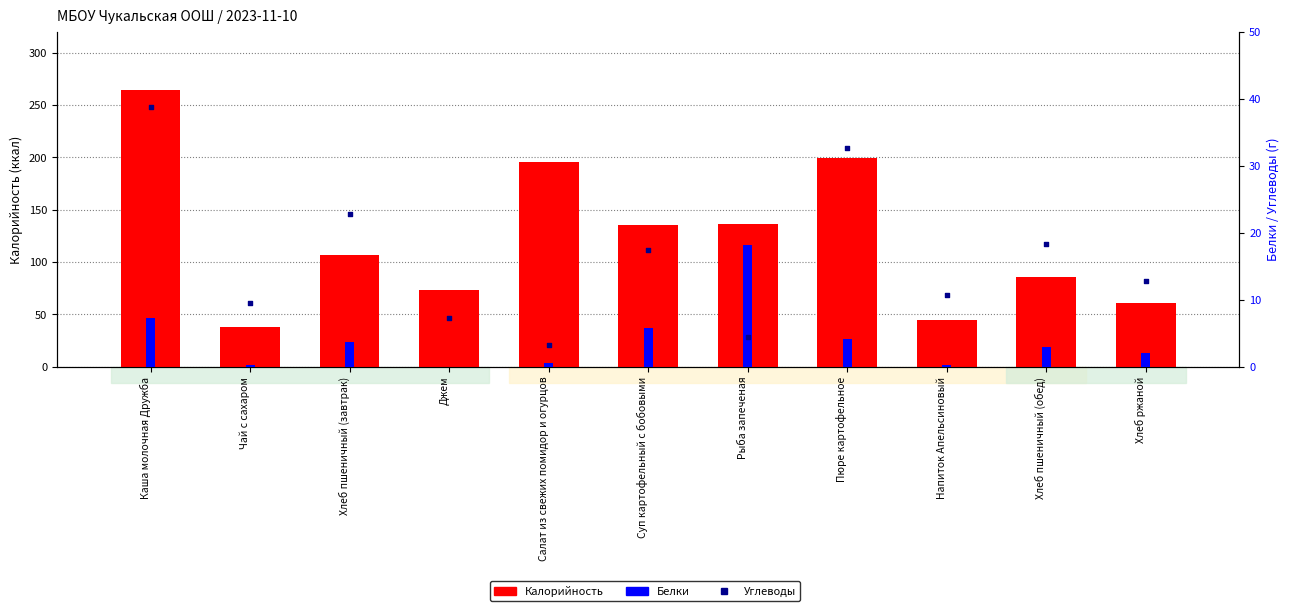

Which series has the largest total across all categories?

Калорийность